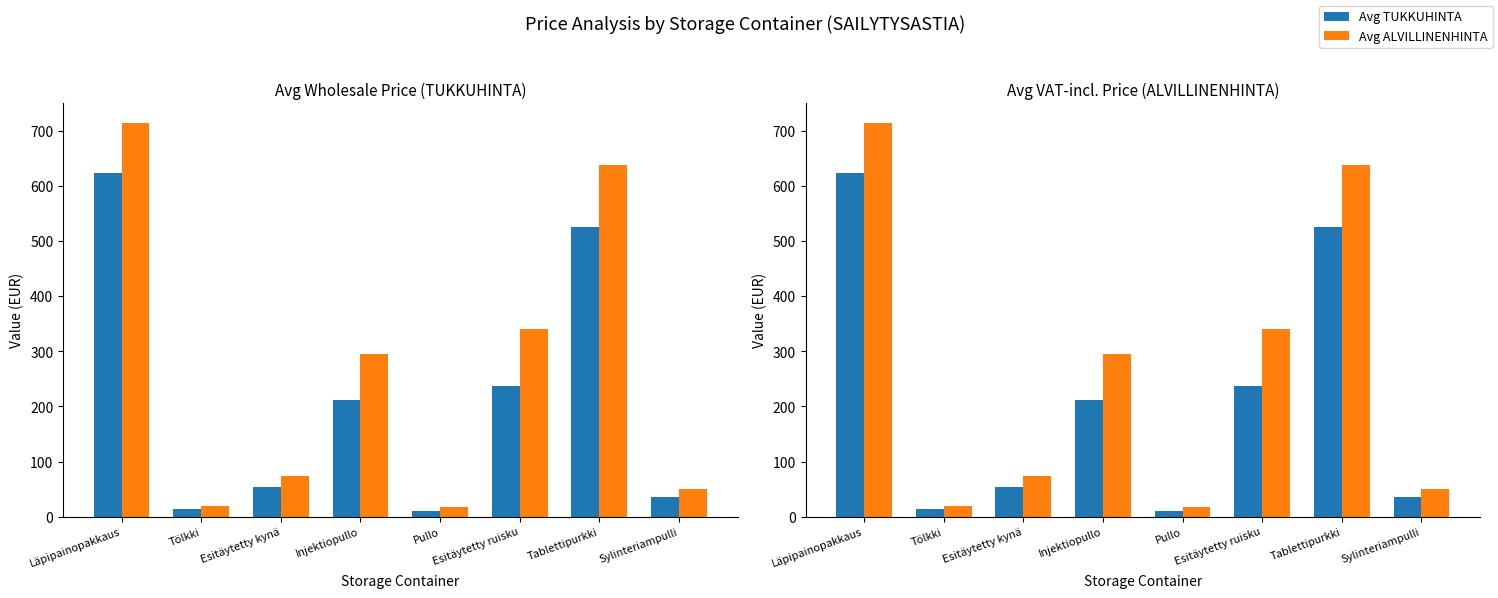

At which label does Avg TUKKUHINTA reach its peak?

Läpipainopakkaus